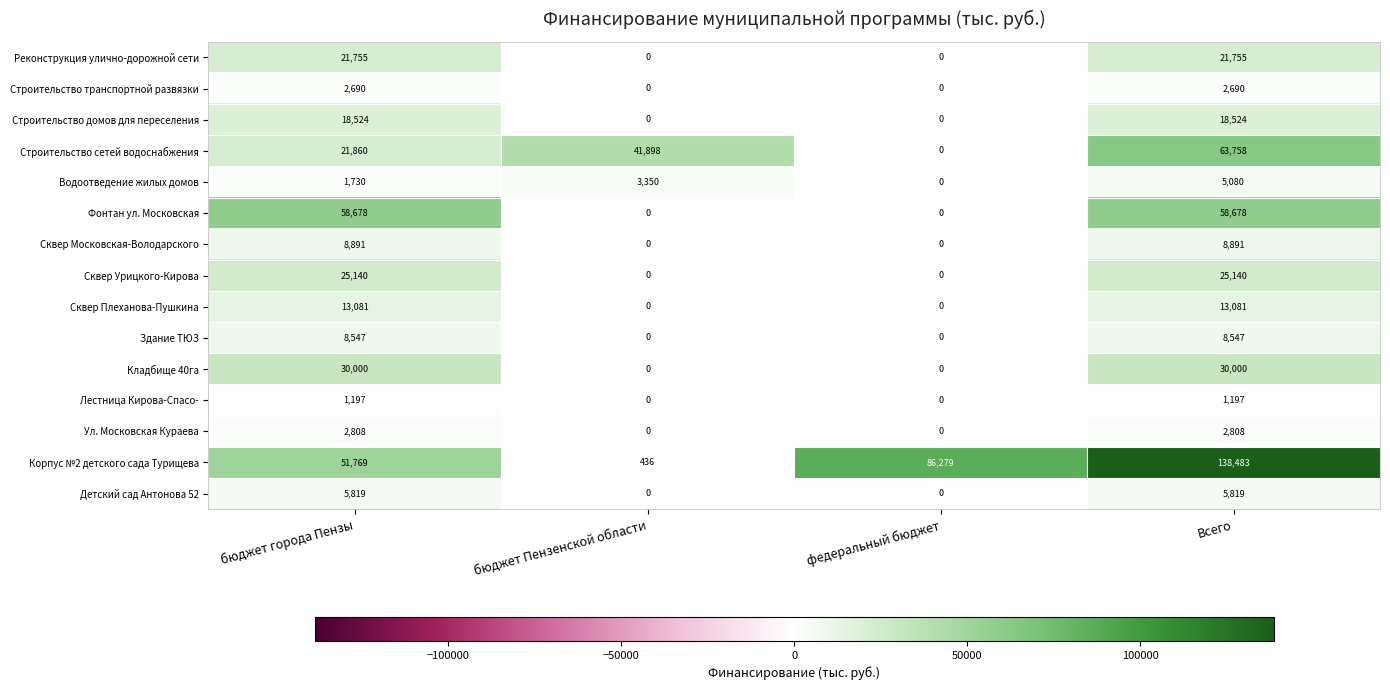

Rank the series by their maximum value, from lowest to highest.

Лестница Кирова-Спасо-, Строительство транспортной развязки, Ул. Московская Кураева, Водоотведение жилых домов, Детский сад Антонова 52, Здание ТЮЗ, Сквер Московская-Володарского, Сквер Плеханова-Пушкина, Строительство домов для переселения, Реконструкция улично-дорожной сети, Сквер Урицкого-Кирова, Кладбище 40га, Фонтан ул. Московская, Строительство сетей водоснабжения, Корпус №2 детского сада Турищева